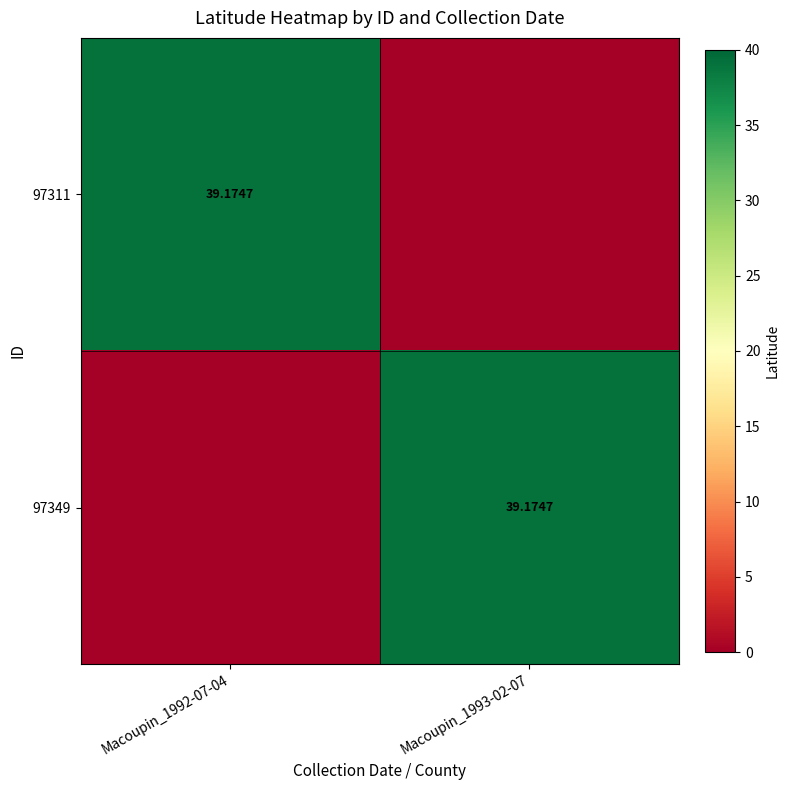

At which category is the sum across all series the highest?

Macoupin_1992-07-04